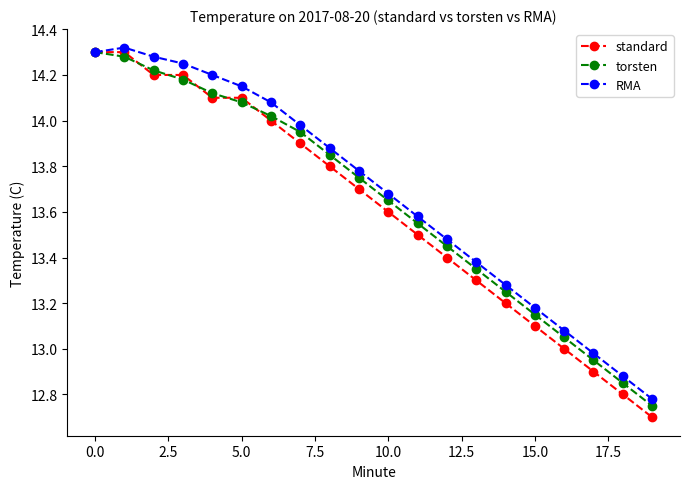

What is the lowest value of the standard series?

12.7